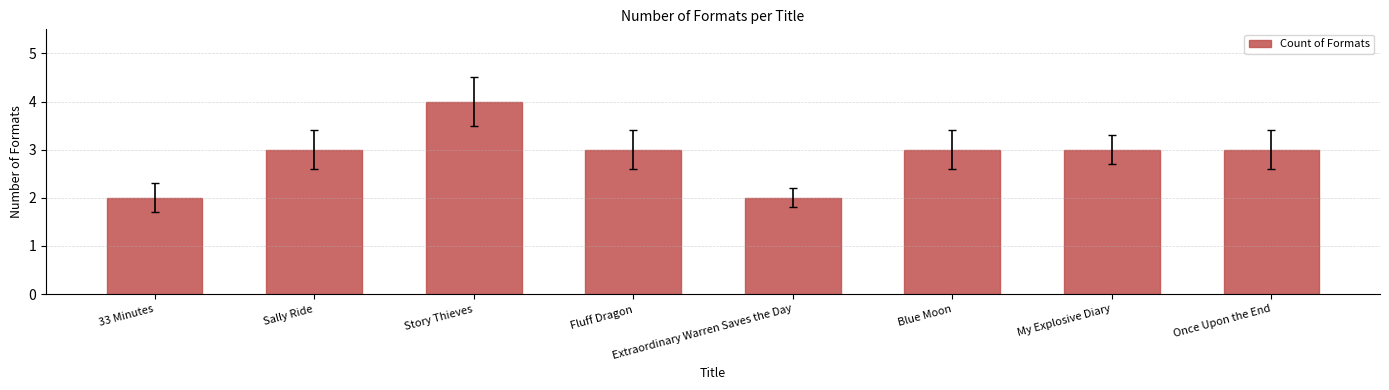

What is the approximate value at Extraordinary Warren Saves the Day?

2